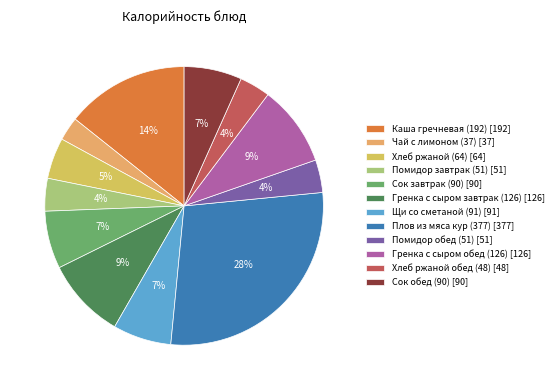

What percentage is the Помидор завтрак (51) slice, to the nearest percent?

4%